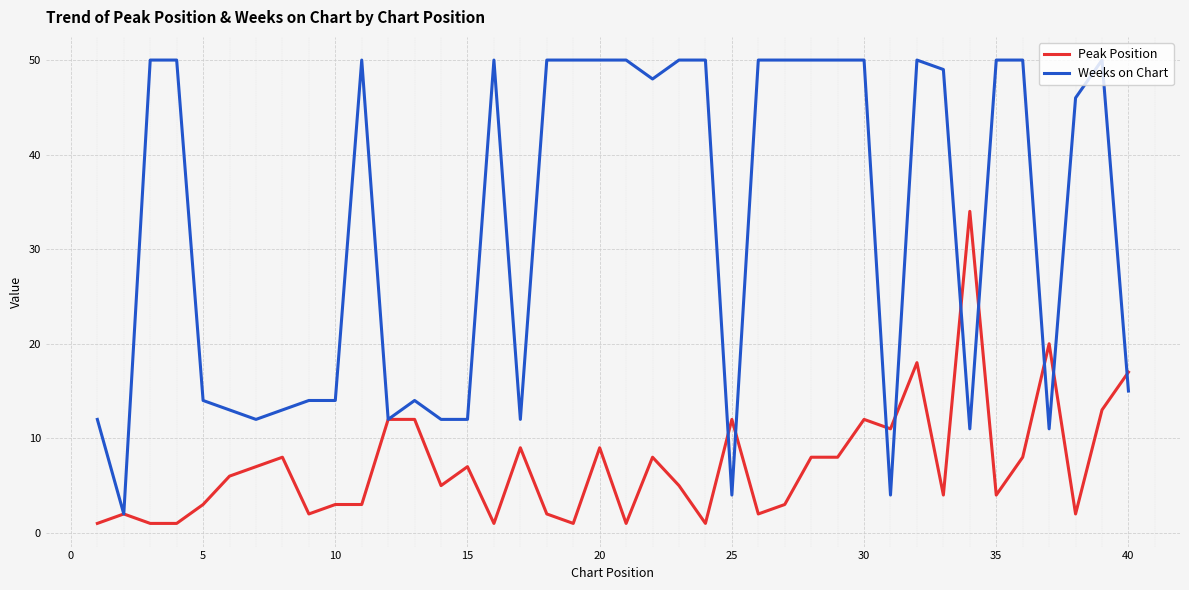

Does the chart display data point markers on the line(s)?

No